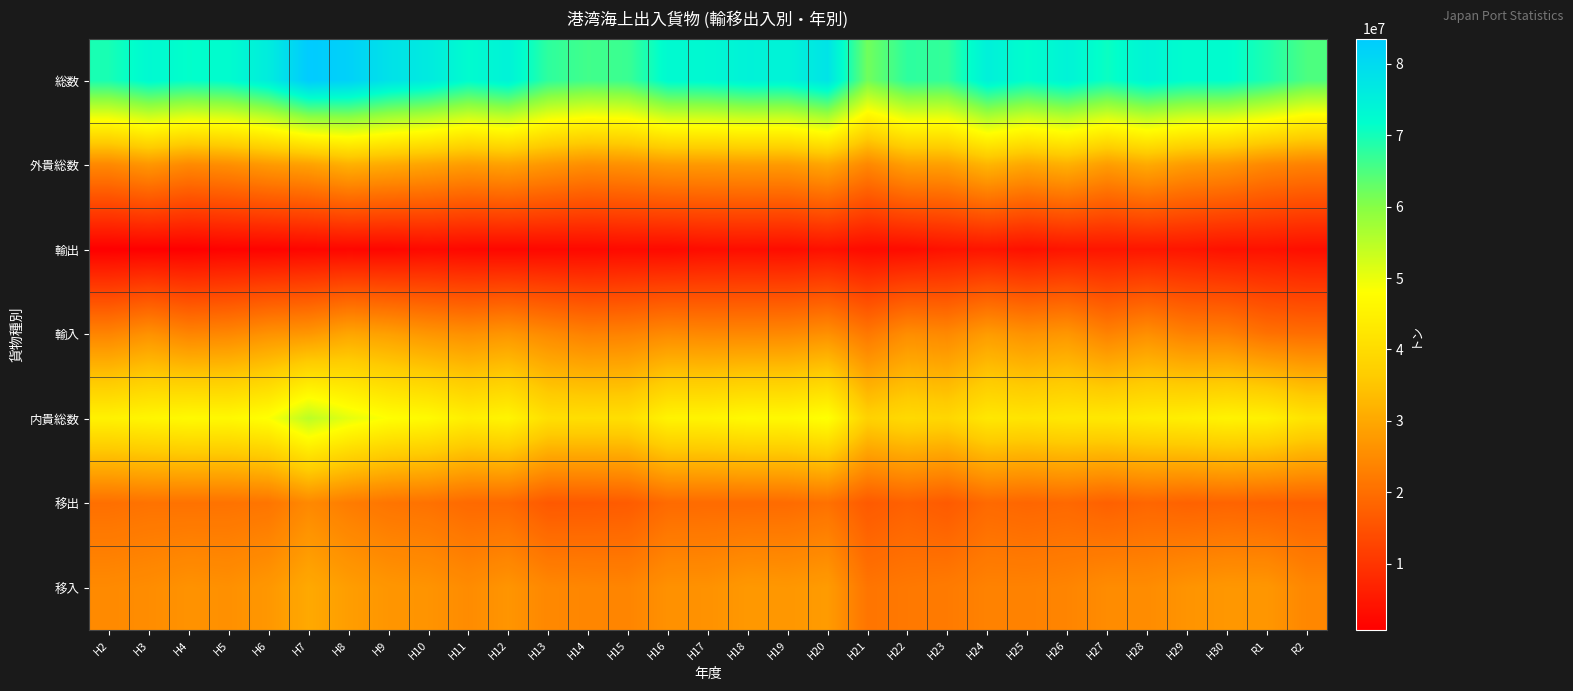

Count the number of categories in the chart.

31